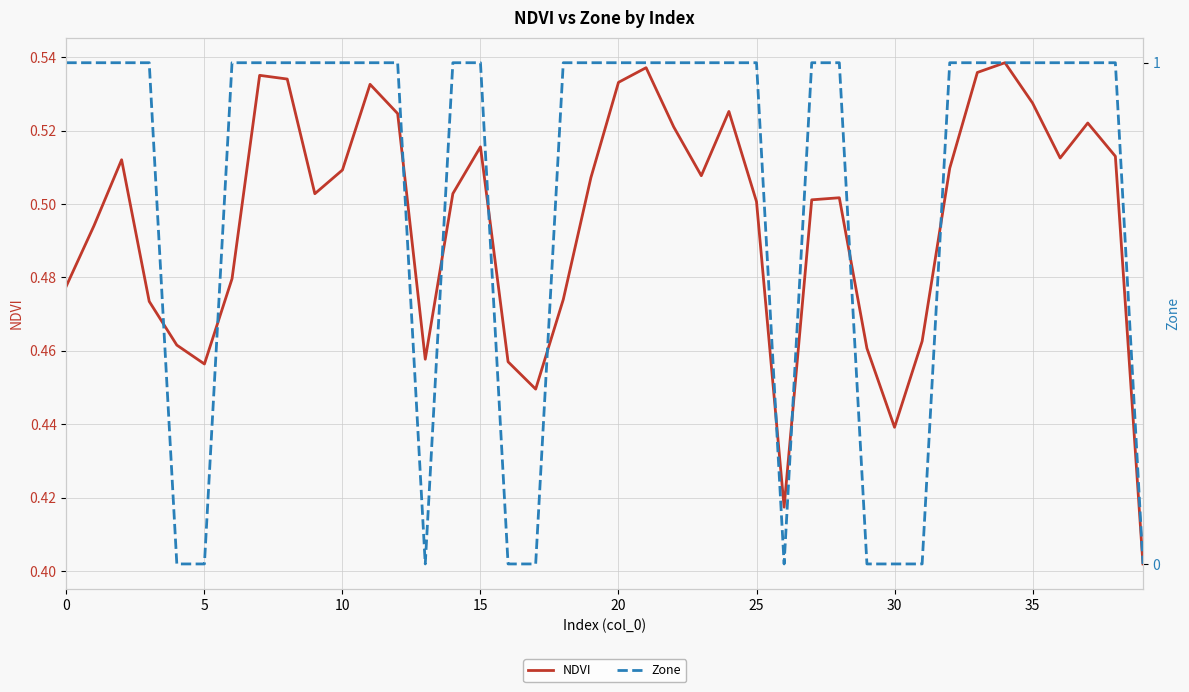

After their last crossing, which series has the higher values: NDVI or Zone?

NDVI